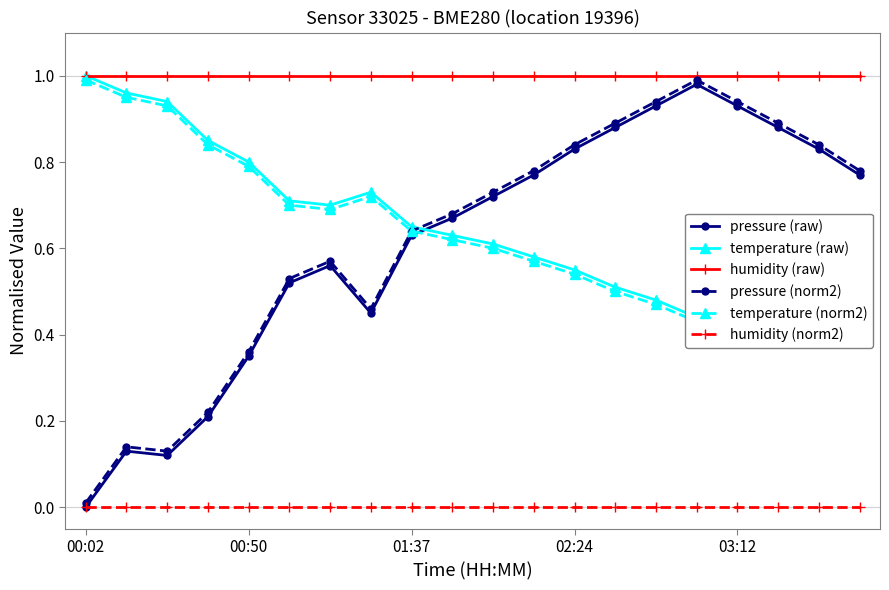

True or false: humidity (norm2) and temperature (norm2) intersect in this chart.

False